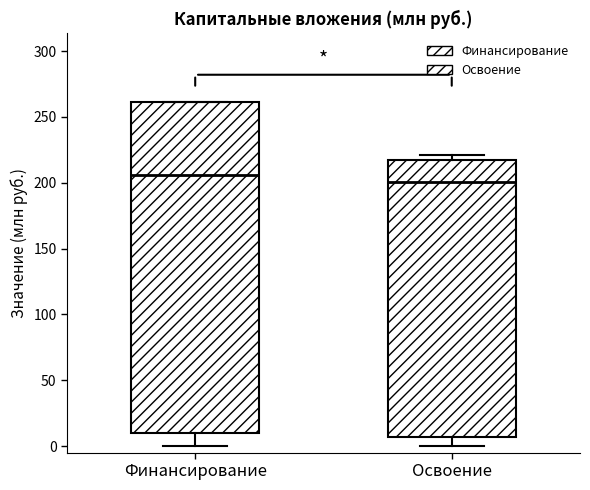

Which box's median line is the highest?

Финансирование